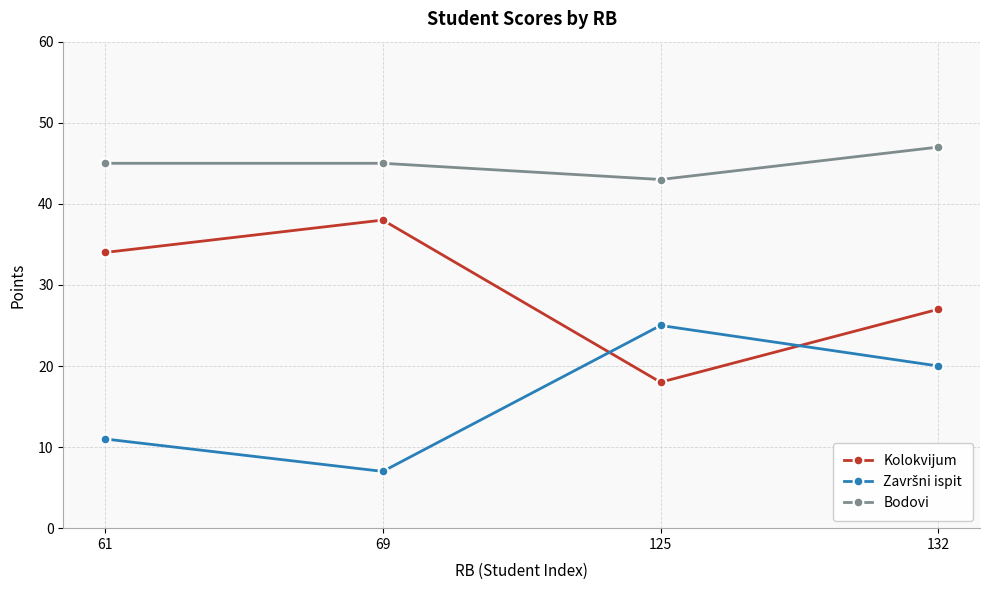

Which label corresponds to the largest value in the chart?

132